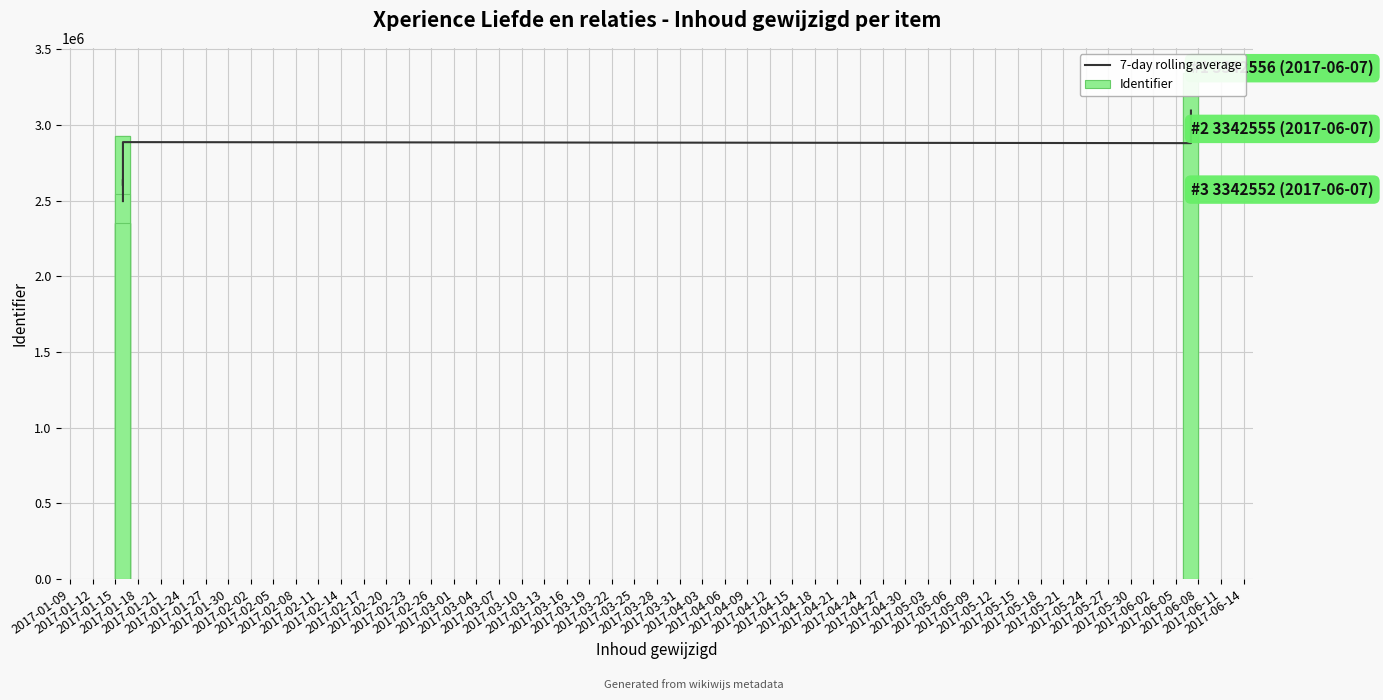

At how many categories does at least one series exceed 3117145?

3